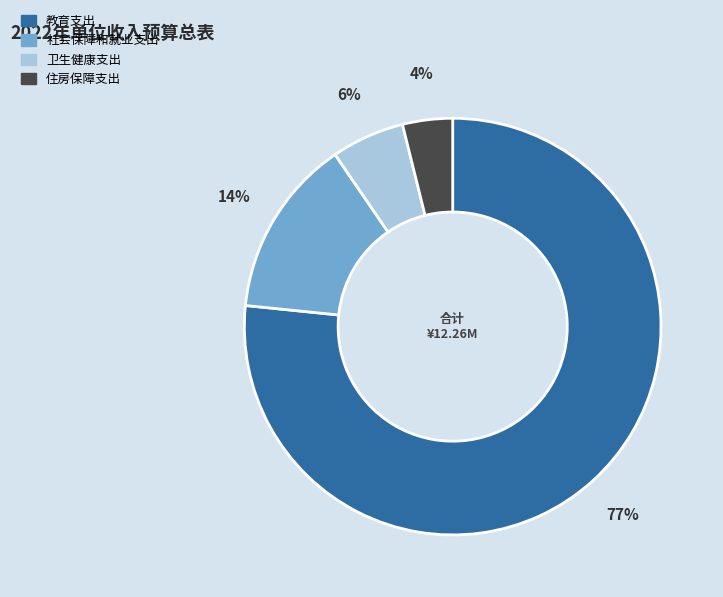

Do 教育支出 and 卫生健康支出 together represent more than half of the pie?

Yes